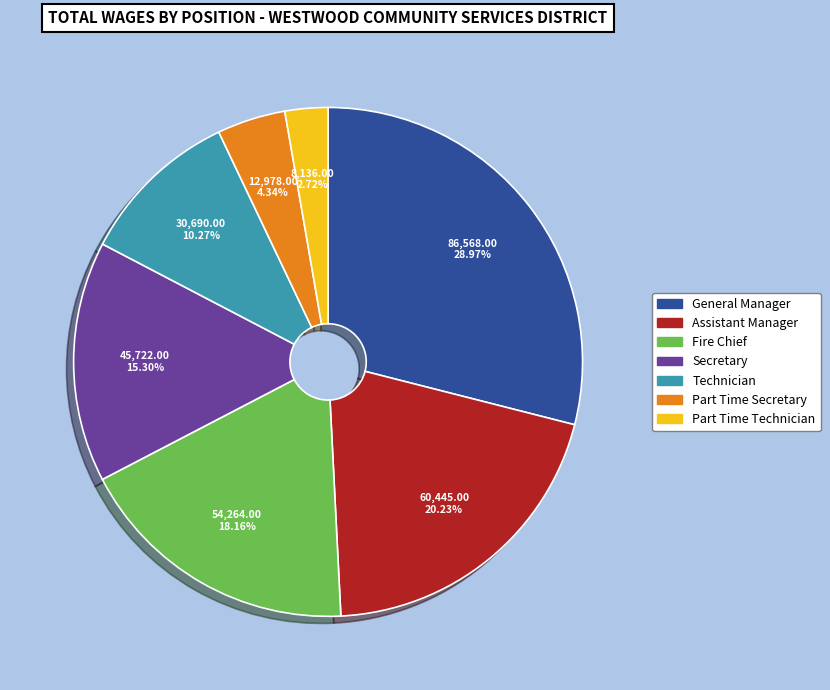

To the nearest percent, what is the difference between the largest and smallest slice percentages?

26%